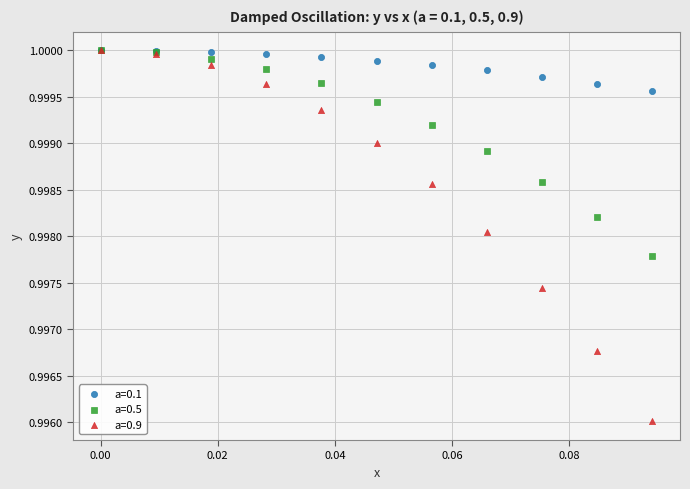

Which series reaches the minimum Y coordinate?

a=0.9